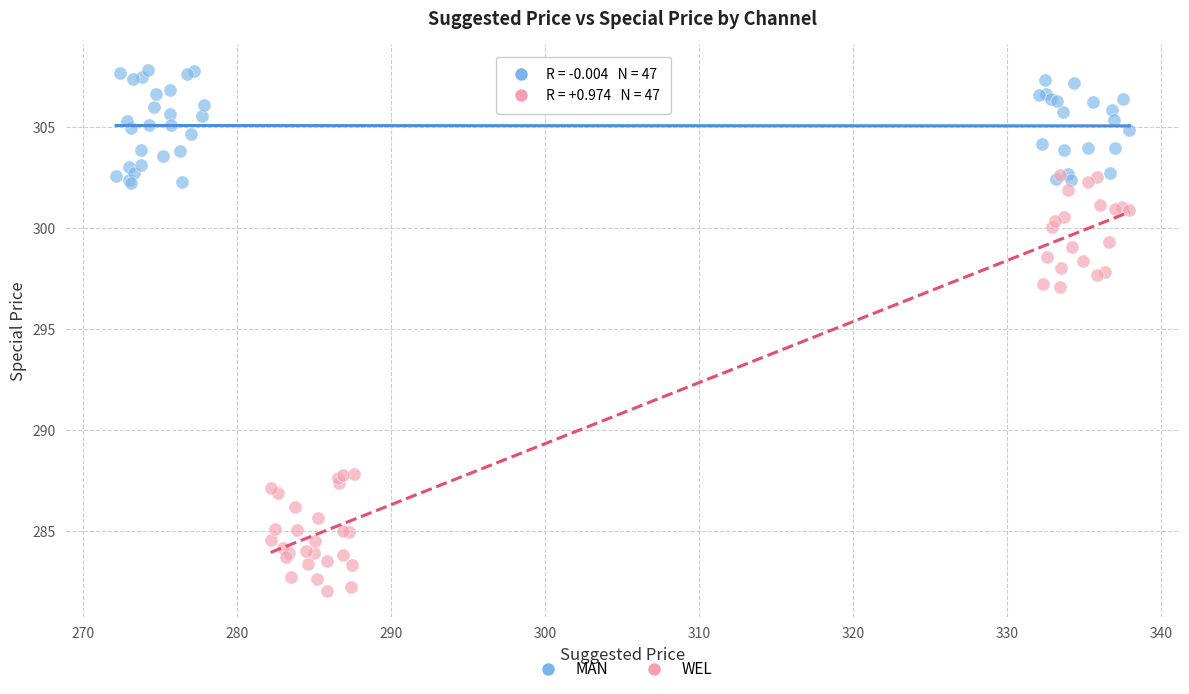

What are all the series names shown in the legend?

MAN, WEL